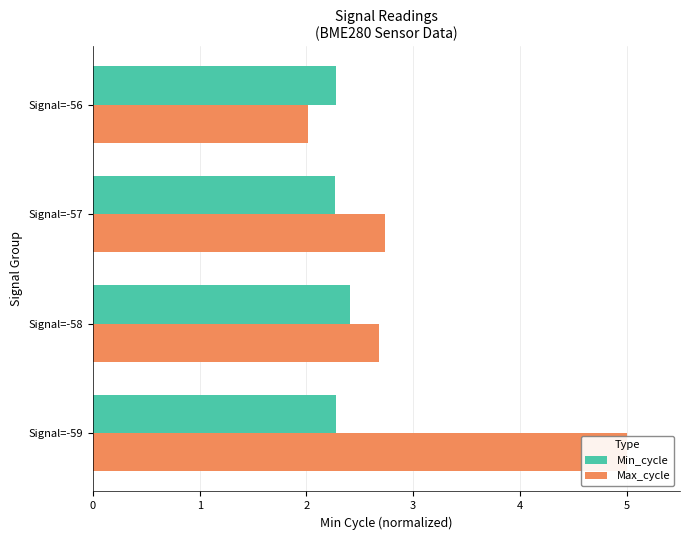

At how many categories does at least one series exceed 3?

1